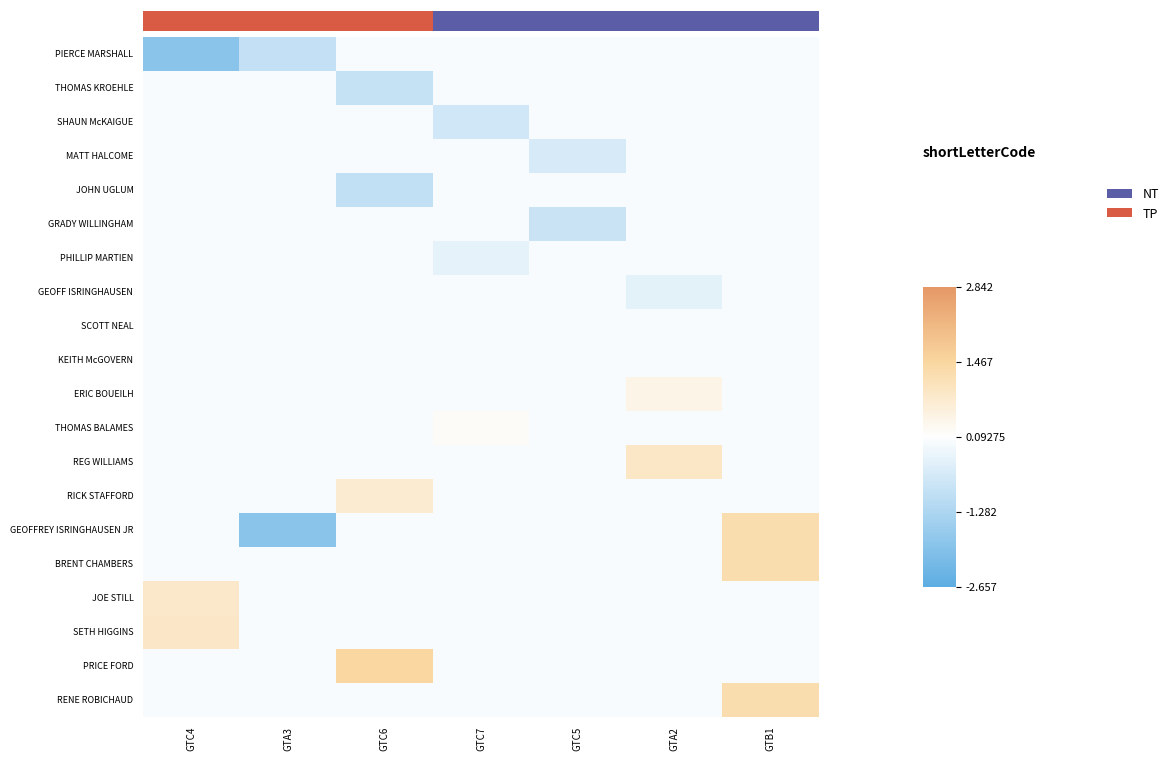

At which label does GEOFFREY ISRINGHAUSEN JR reach its peak?

GTB1